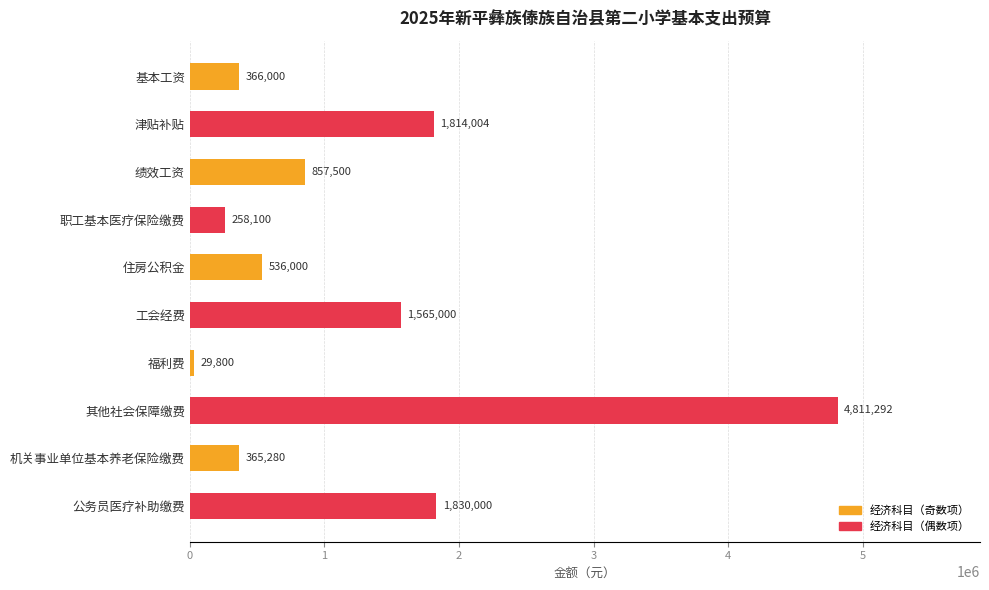

Reading top to bottom, extract all data points from this chart.

基本工资=366000	津贴补贴=1814004	绩效工资=857500	职工基本医疗保险缴费=258100	住房公积金=536000	工会经费=1565000	福利费=29800	其他社会保障缴费=4811292	机关事业单位基本养老保险缴费=365280	公务员医疗补助缴费=1830000